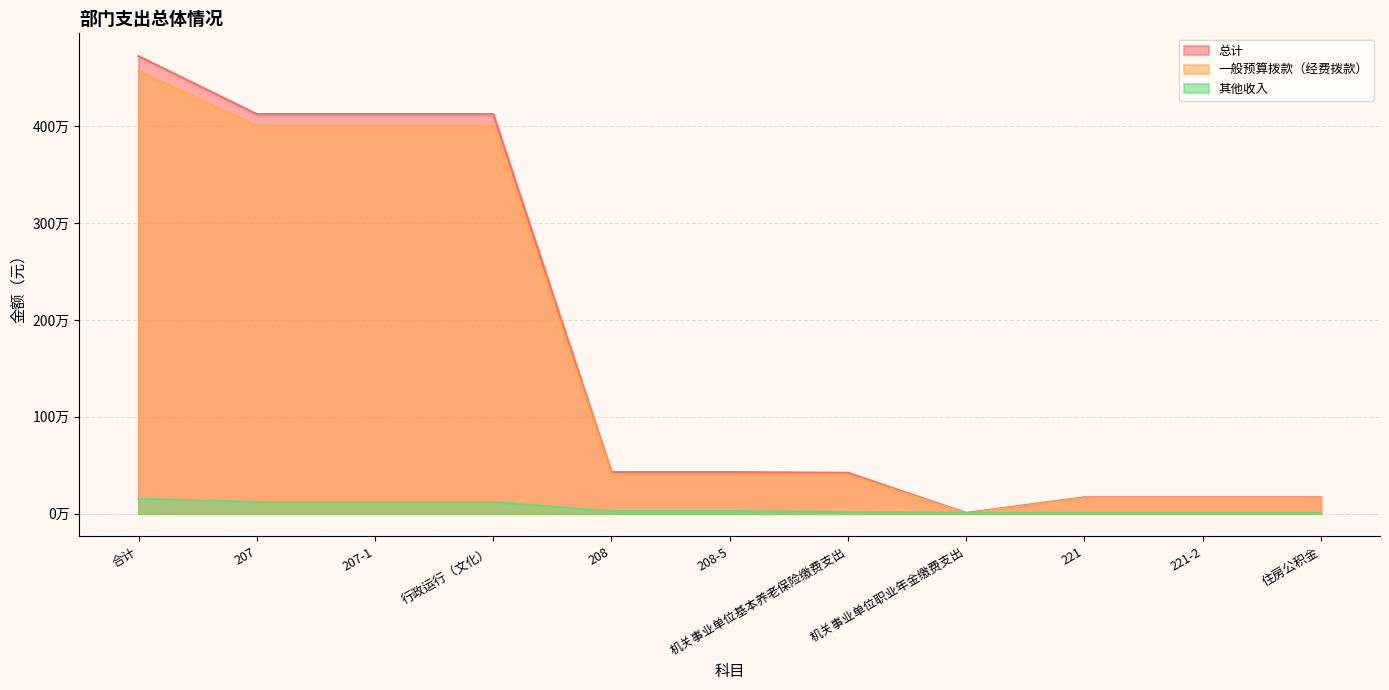

What is the total value across all series at 行政运行（文化）?

8253117.5